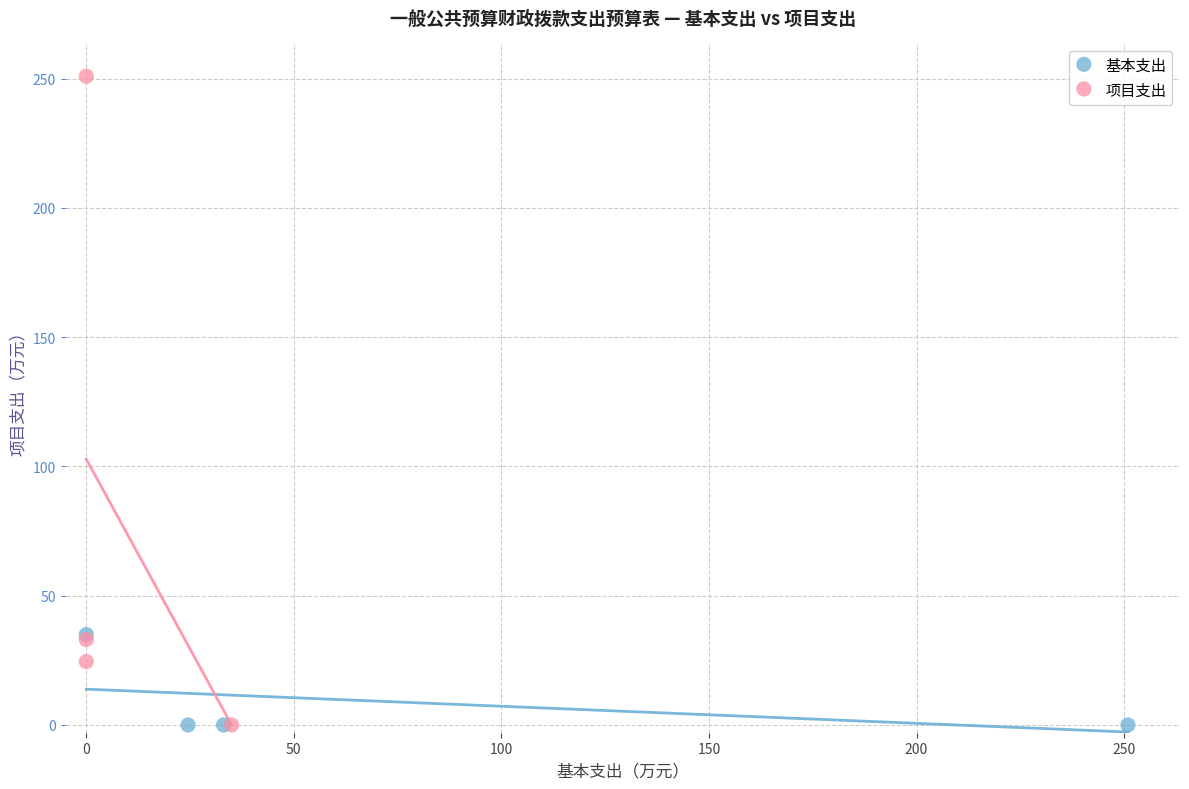

Which series contains the highest Y value?

项目支出